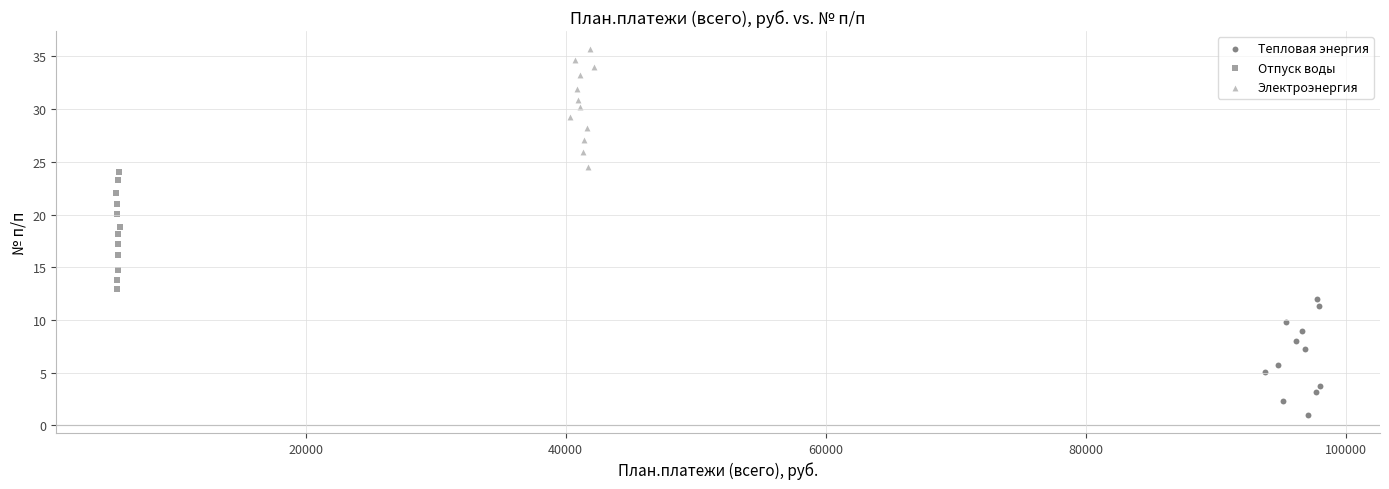

Which series reaches the minimum Y coordinate?

Тепловая энергия